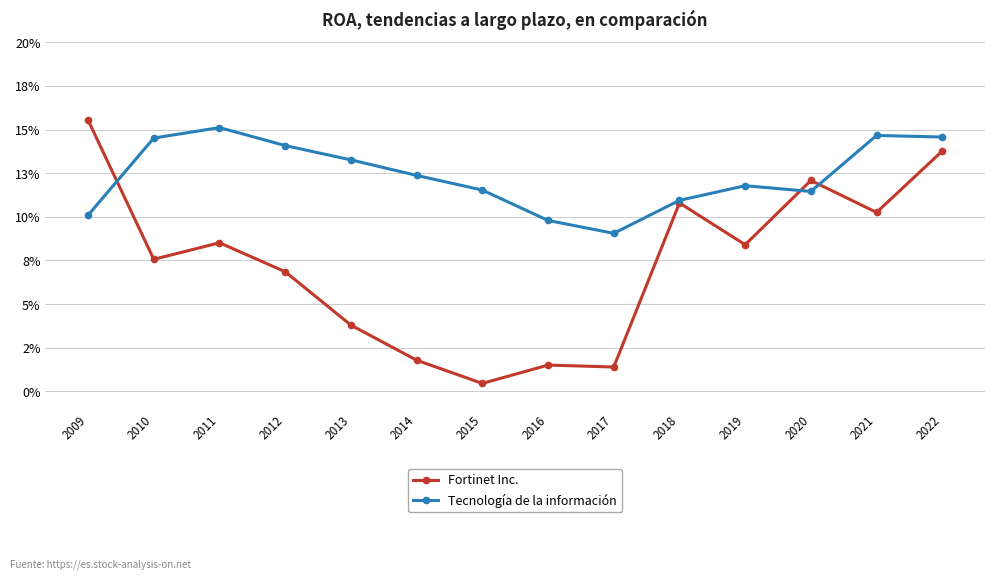

After their last crossing, which series has the higher values: Tecnología de la información or Fortinet Inc.?

Tecnología de la información